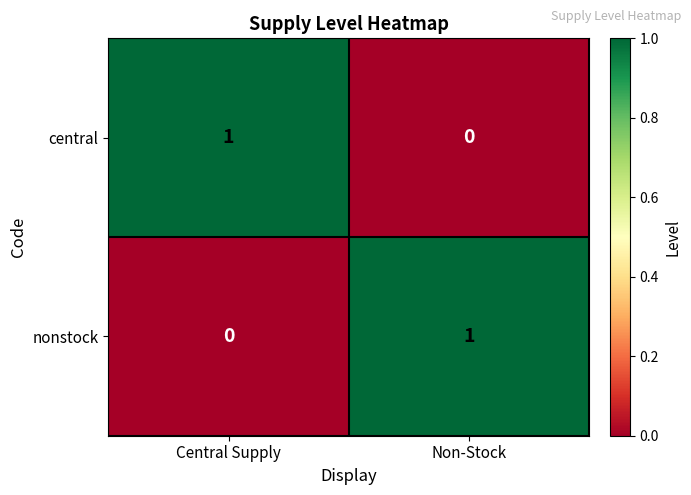

At how many categories does at least one series exceed 0?

2